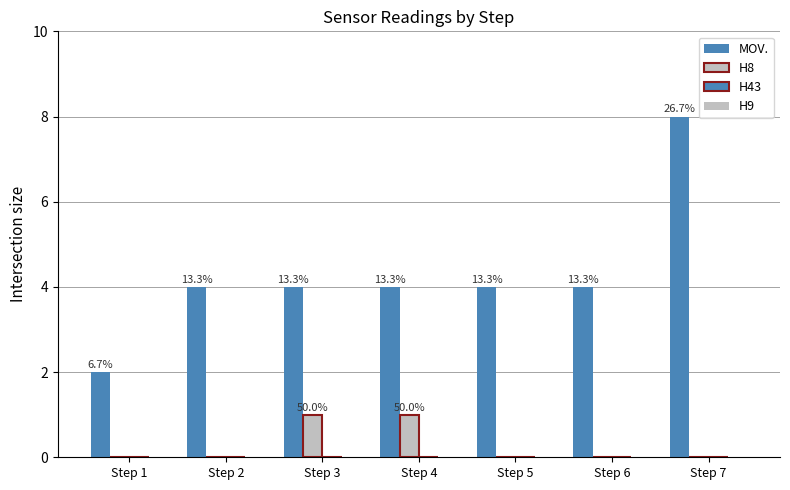

Which series has the widest spread of values?

MOV.